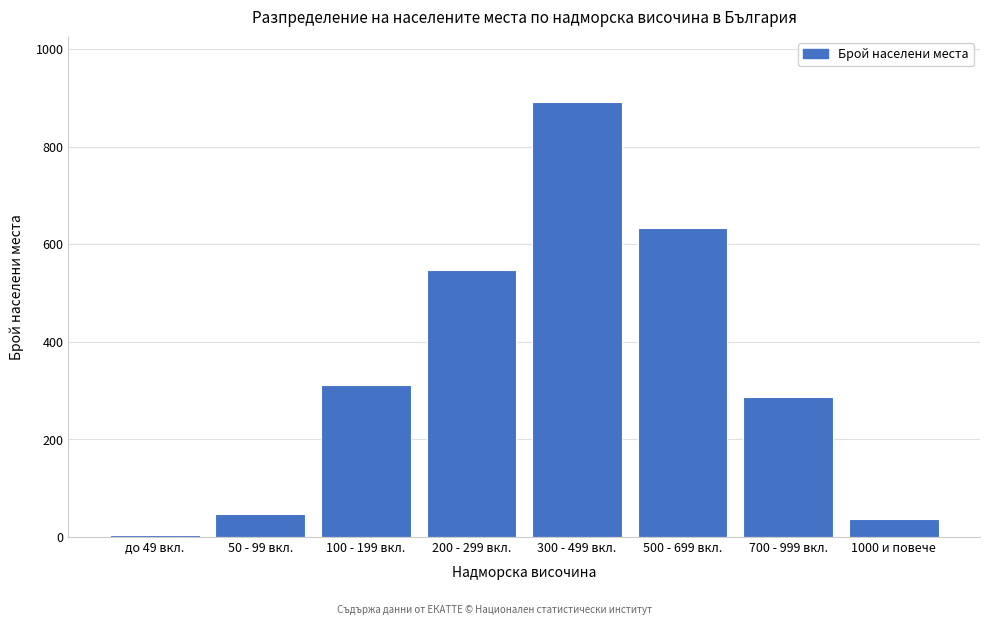

Reading left to right, extract all data points from this chart.

5	48	312	548	892	634	287	37